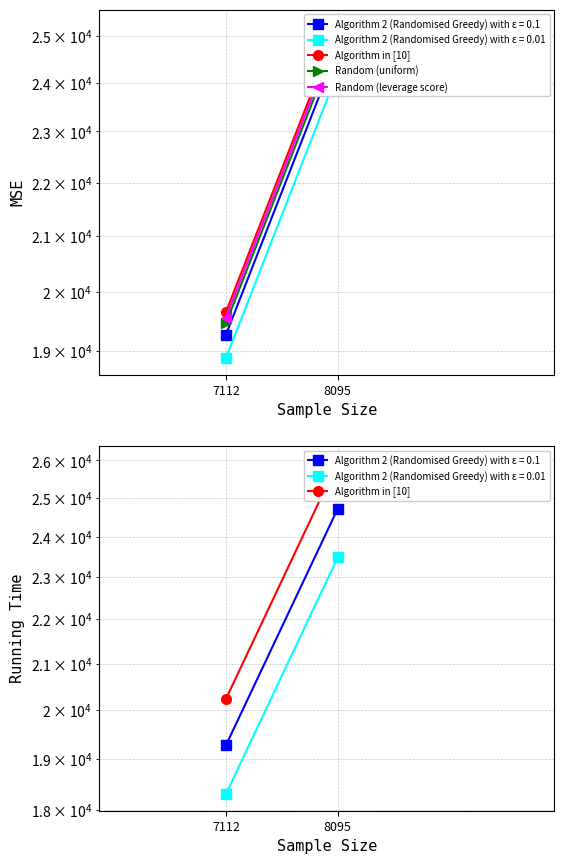

What are all the series names shown in the legend?

Algorithm in [10], Random (uniform), Random (leverage score)